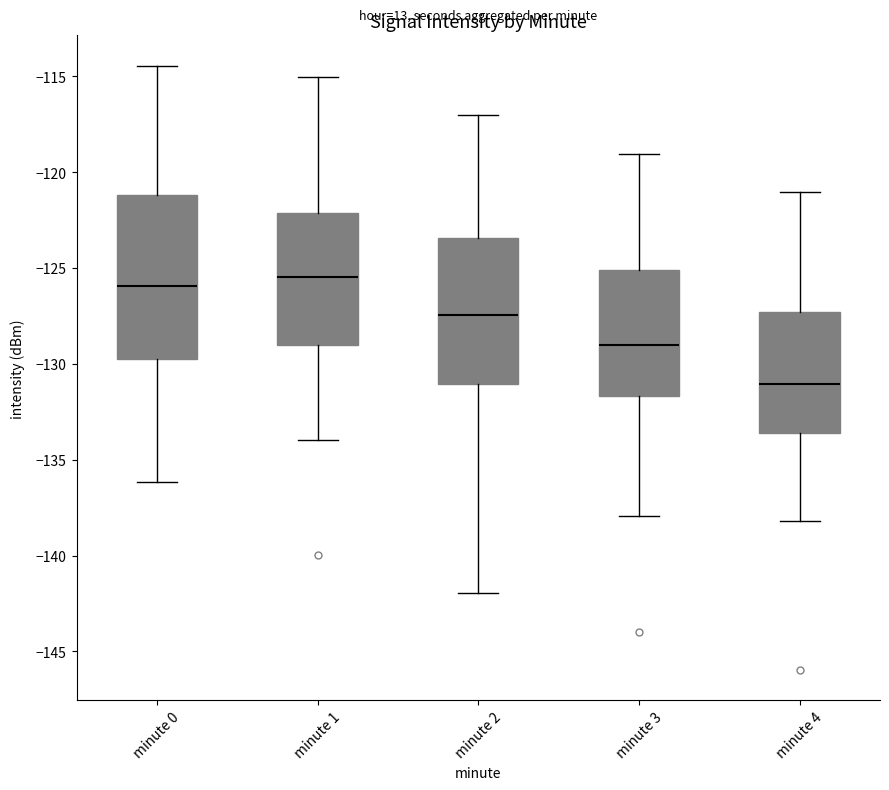

Reading left to right, transcribe this box plot: for each box, give where its median line is, the range the box spans, and where its two whiskers end, as read against the y-axis. The values are not printed on the chart, so give them approximately, as read against the axis.

minute 0: median -126.0, box -130.0 to -121.0, whiskers -136.0 to -114.5
minute 1: median -125.5, box -129.0 to -122.0, whiskers -134.0 to -115.0
minute 2: median -127.5, box -131.0 to -123.5, whiskers -142.0 to -117.0
minute 3: median -129.0, box -131.5 to -125.0, whiskers -138.0 to -119.0
minute 4: median -131.0, box -133.5 to -127.5, whiskers -138.0 to -121.0